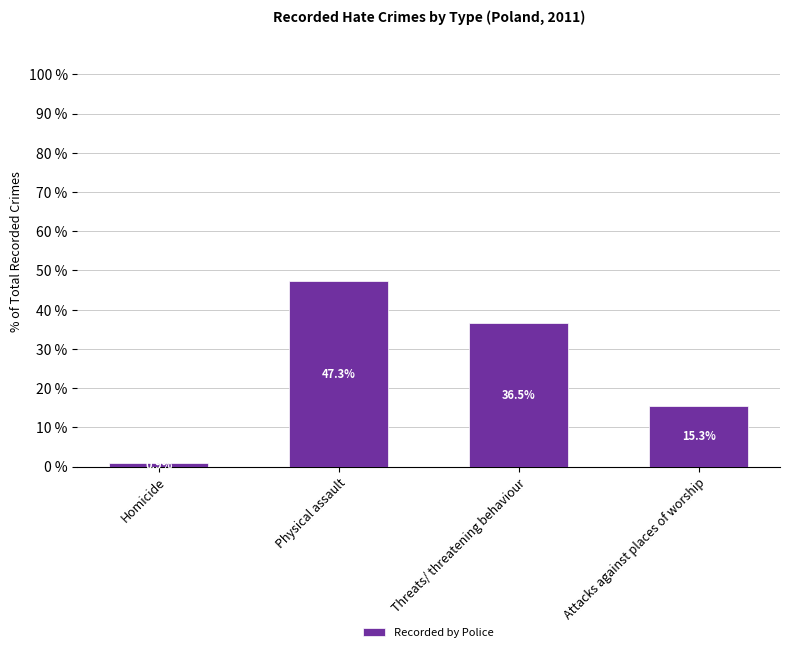

Are the bars grouped side by side (vs. stacked)?

No